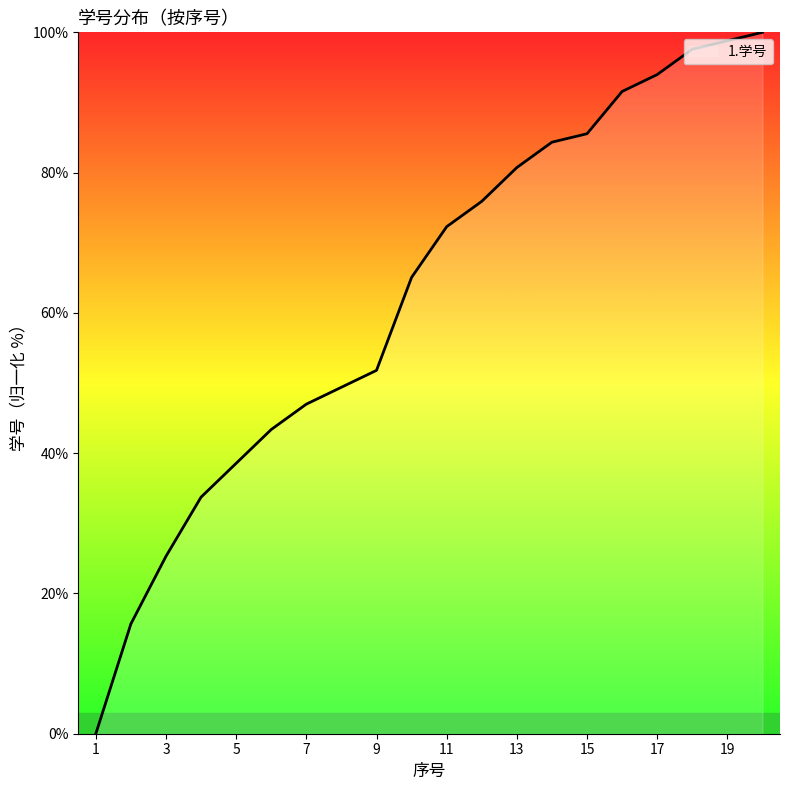

What is the maximum value shown in the chart?

100.0